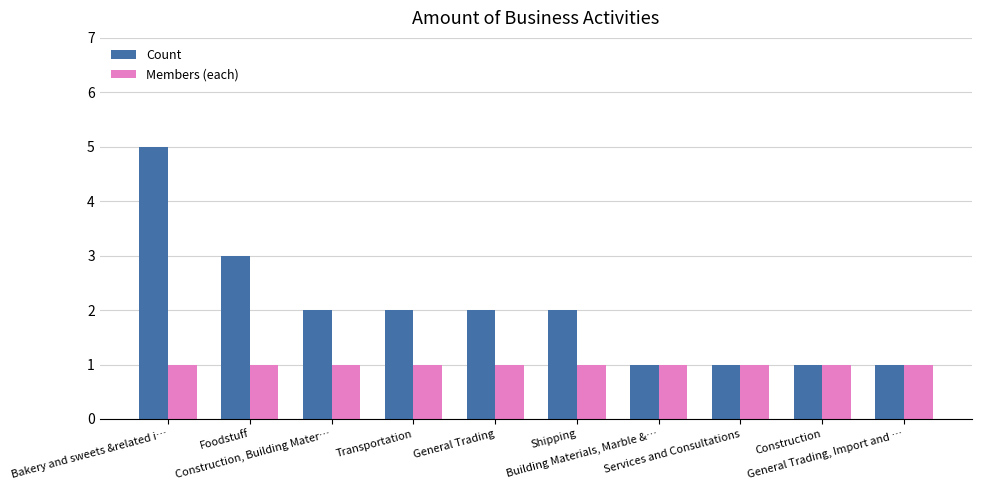

Between Transportation and Building Materials, Marble &…, which series saw the biggest shift?

Count